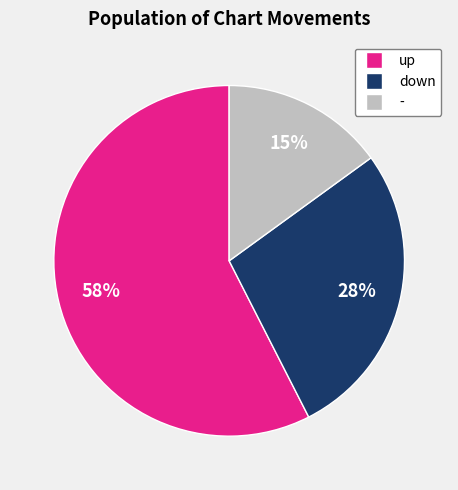

What percentage is the - slice, to the nearest percent?

15%